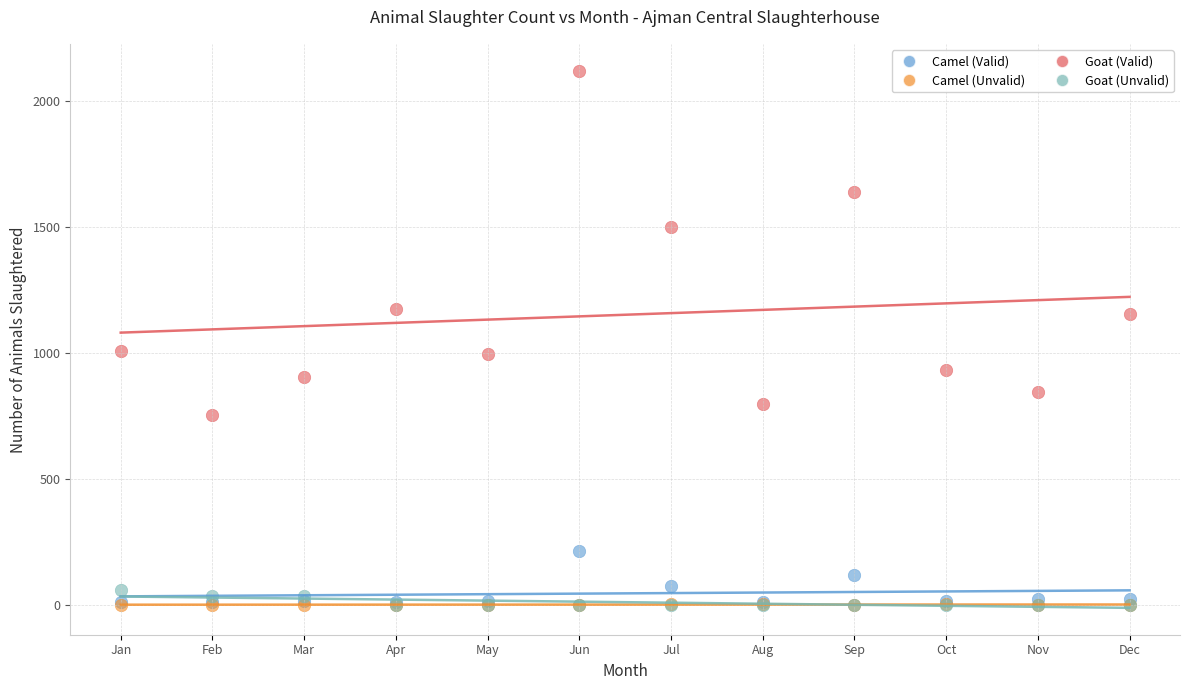

Which series has the largest Y range (max minus min)?

Goat (Valid)